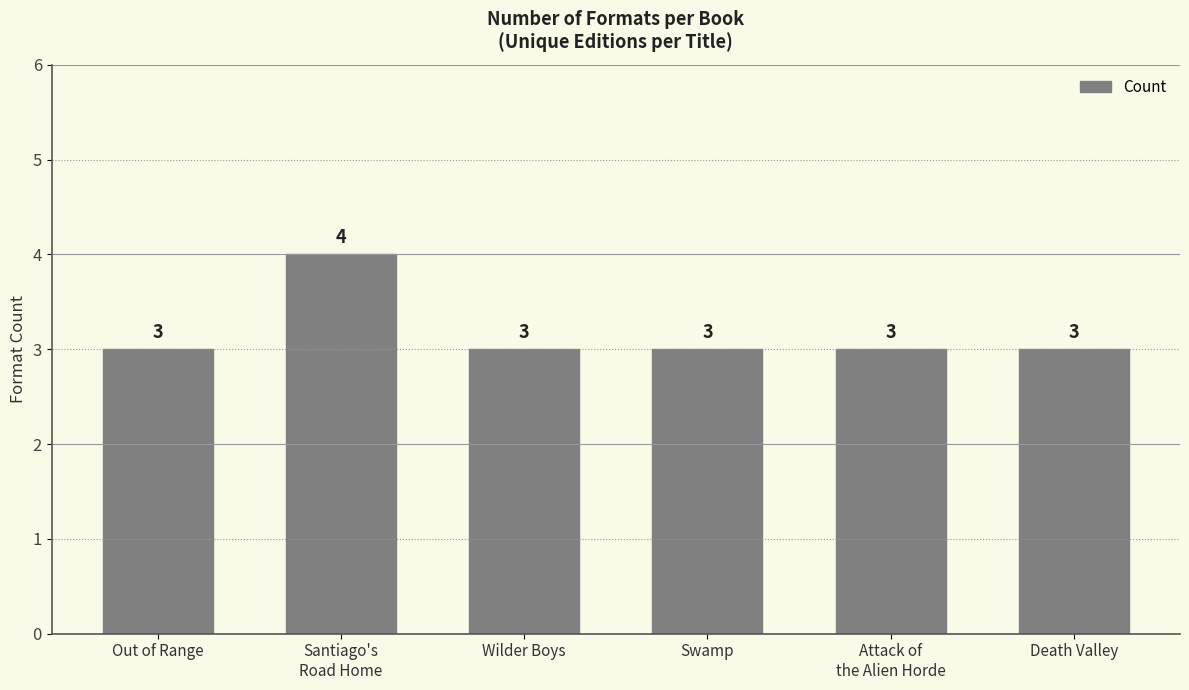

The value at Out of Range is 3. True or false?

True